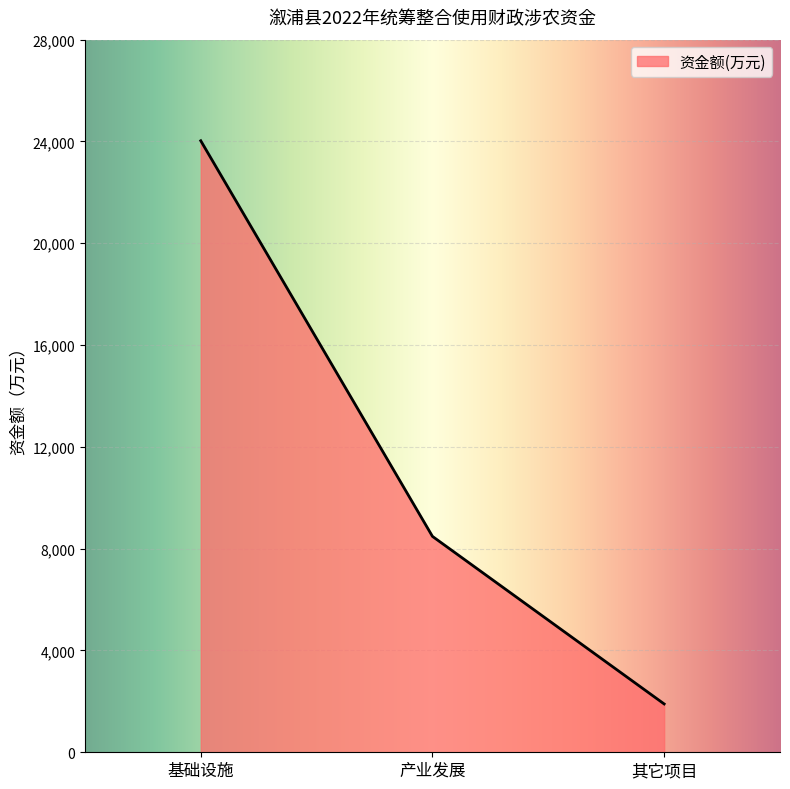

Rank the categories by value from lowest to highest.

其它项目, 产业发展, 基础设施